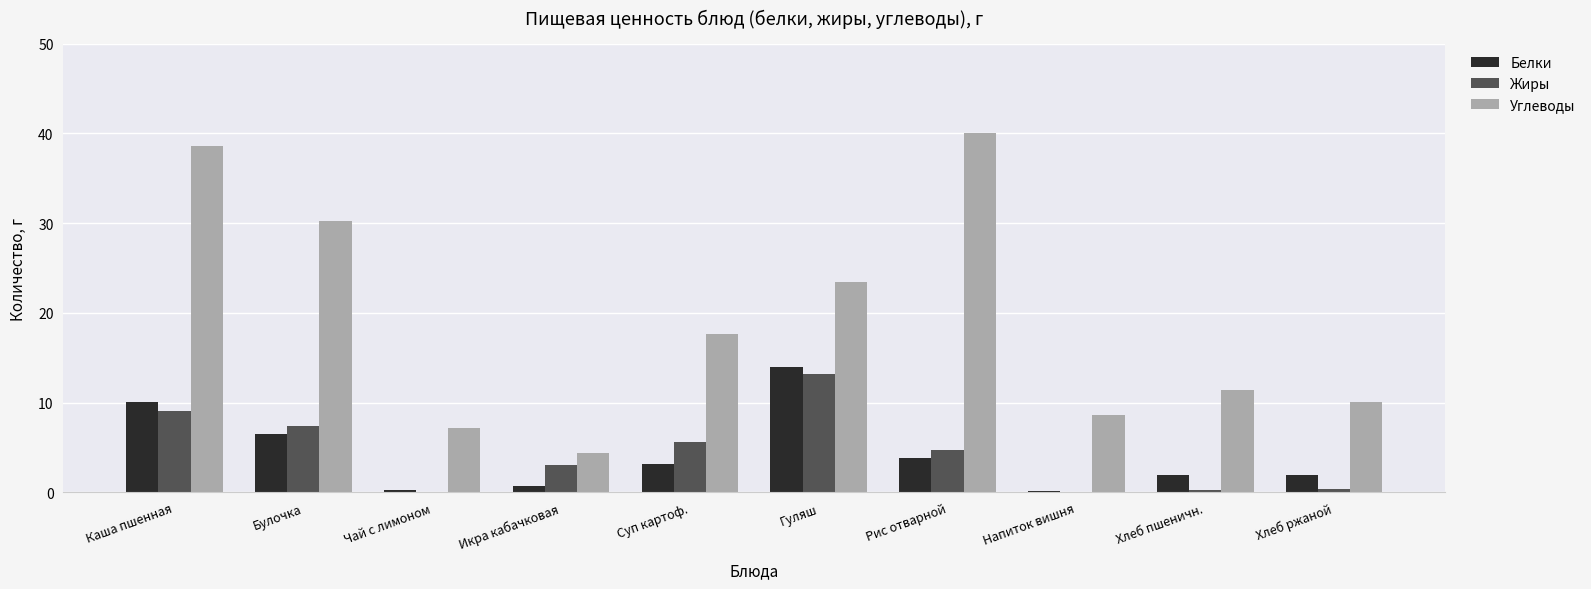

At which label does Углеводы reach its peak?

Рис отварной